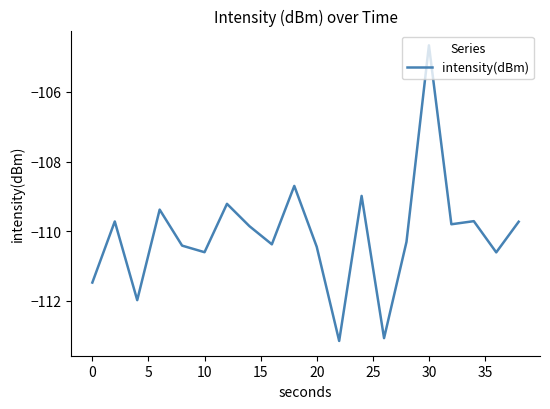

What is the difference between the maximum and minimum values?

8.5